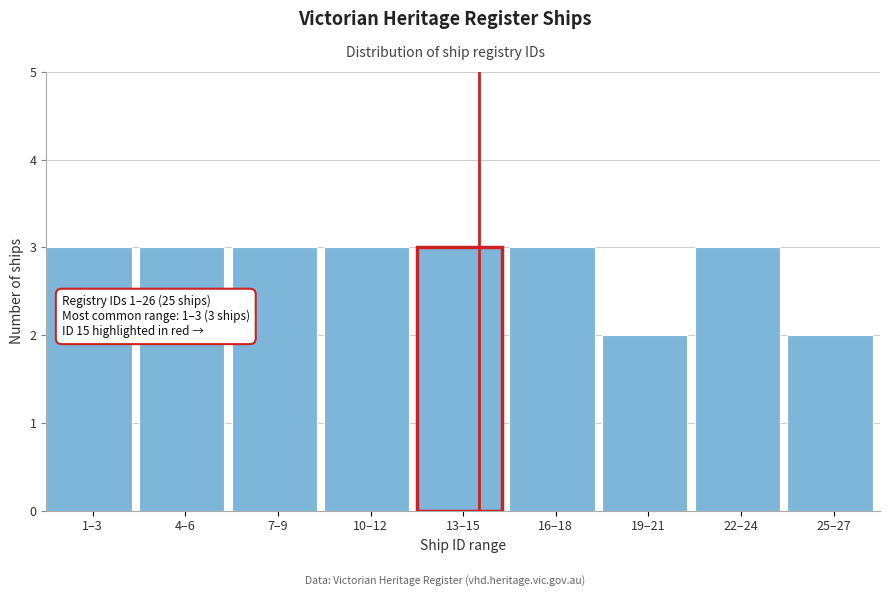

Reading left to right, extract all data points from this chart.

3	3	3	3	3	3	2	3	2